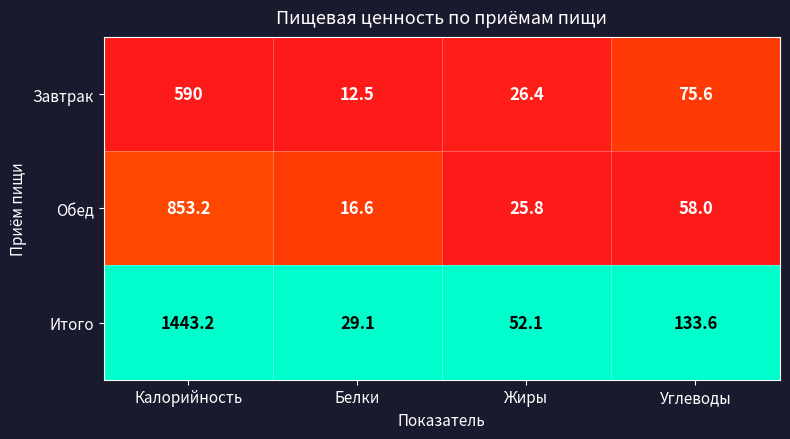

Reading left to right, what are all the values shown in this chart?

Завтрак: Калорийность=590.0	Белки=12.5	Жиры=26.4	Углеводы=75.6
Обед: Калорийность=853.2	Белки=16.6	Жиры=25.8	Углеводы=58.0
Итого: Калорийность=1443.2	Белки=29.1	Жиры=52.1	Углеводы=133.6